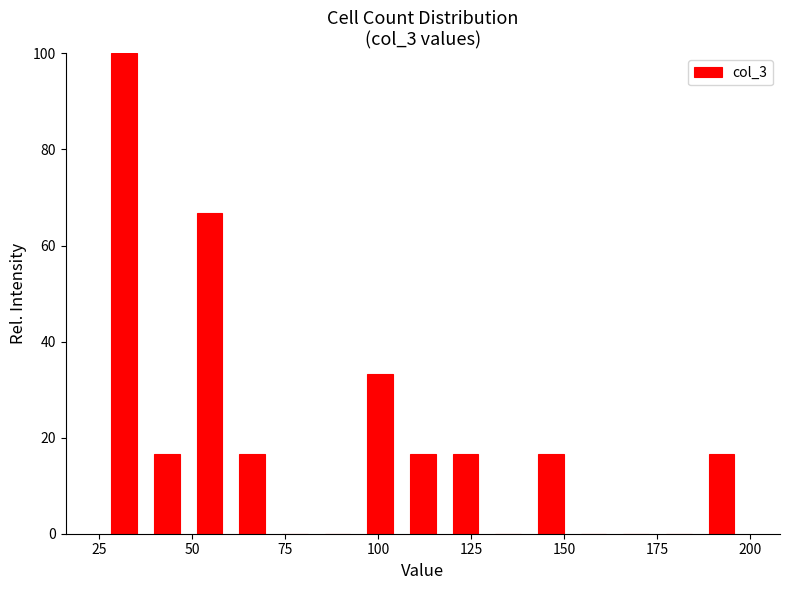

Read against the x-axis, roughly where is the centre of the tallest bar?

30